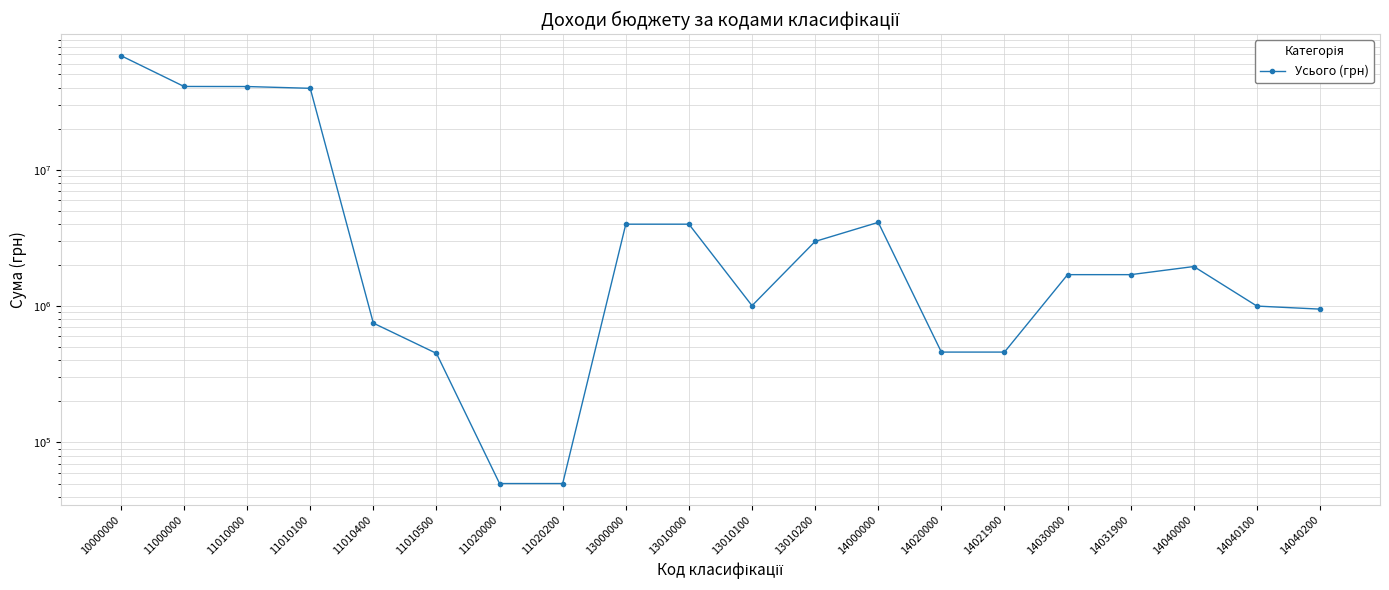

Rank the categories by value from lowest to highest.

11020000, 11020200, 11010500, 14020000, 14021900, 11010400, 14040200, 14040100, 13010100, 14030000, 14031900, 14040000, 13010200, 13000000, 13010000, 14000000, 11010100, 11010000, 11000000, 10000000